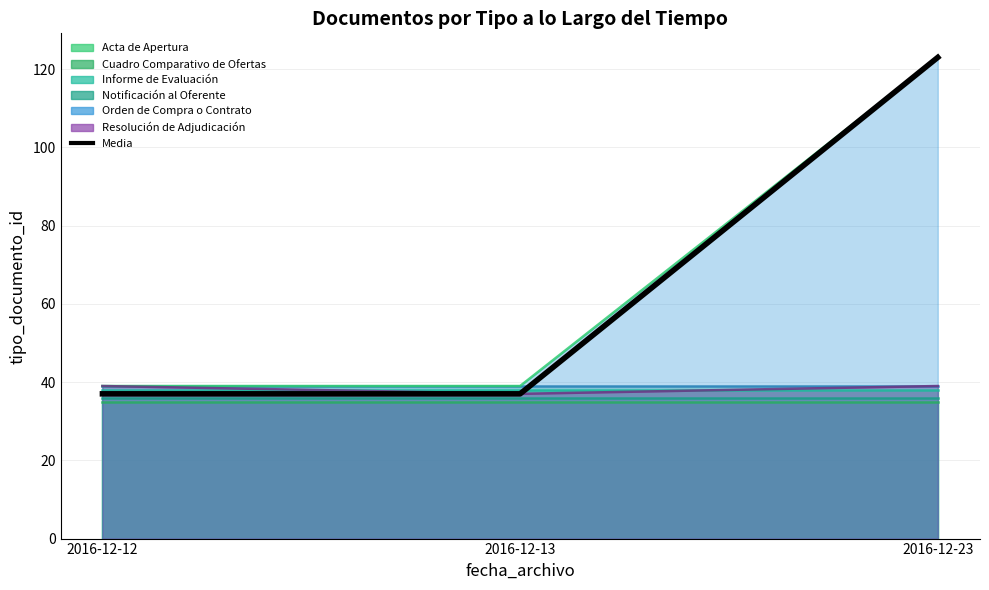

The chart shows a value of 18 at 2016-12-13. True or false?

False